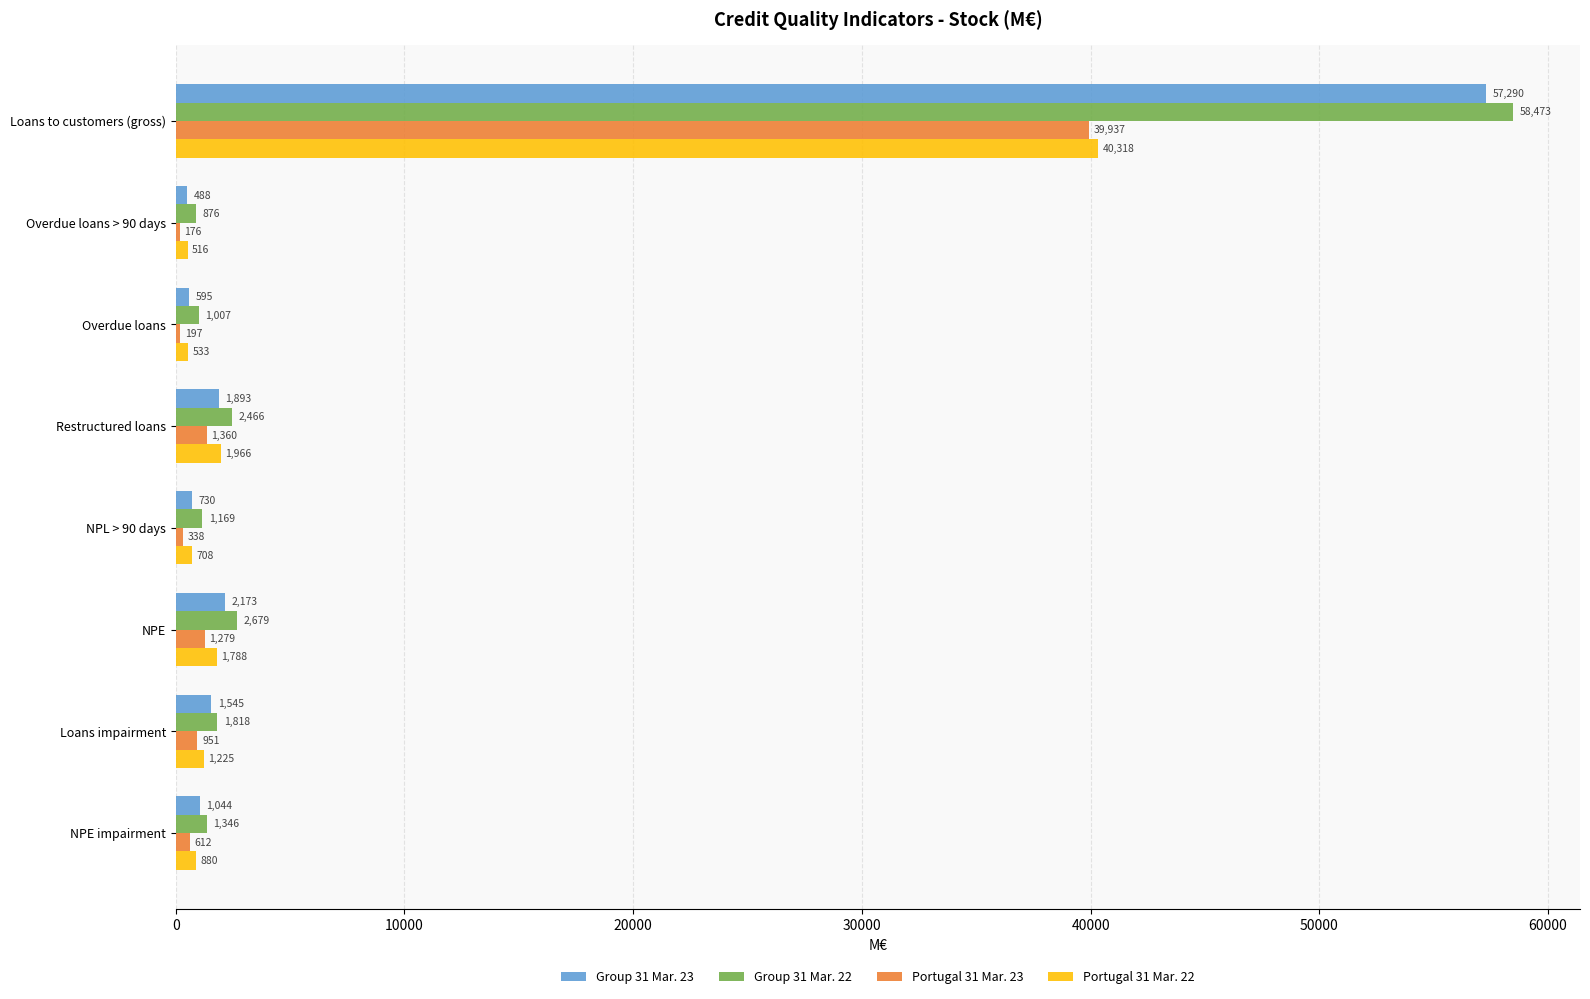

The value of Portugal 31 Mar. 22 at NPE impairment is 880. True or false?

True